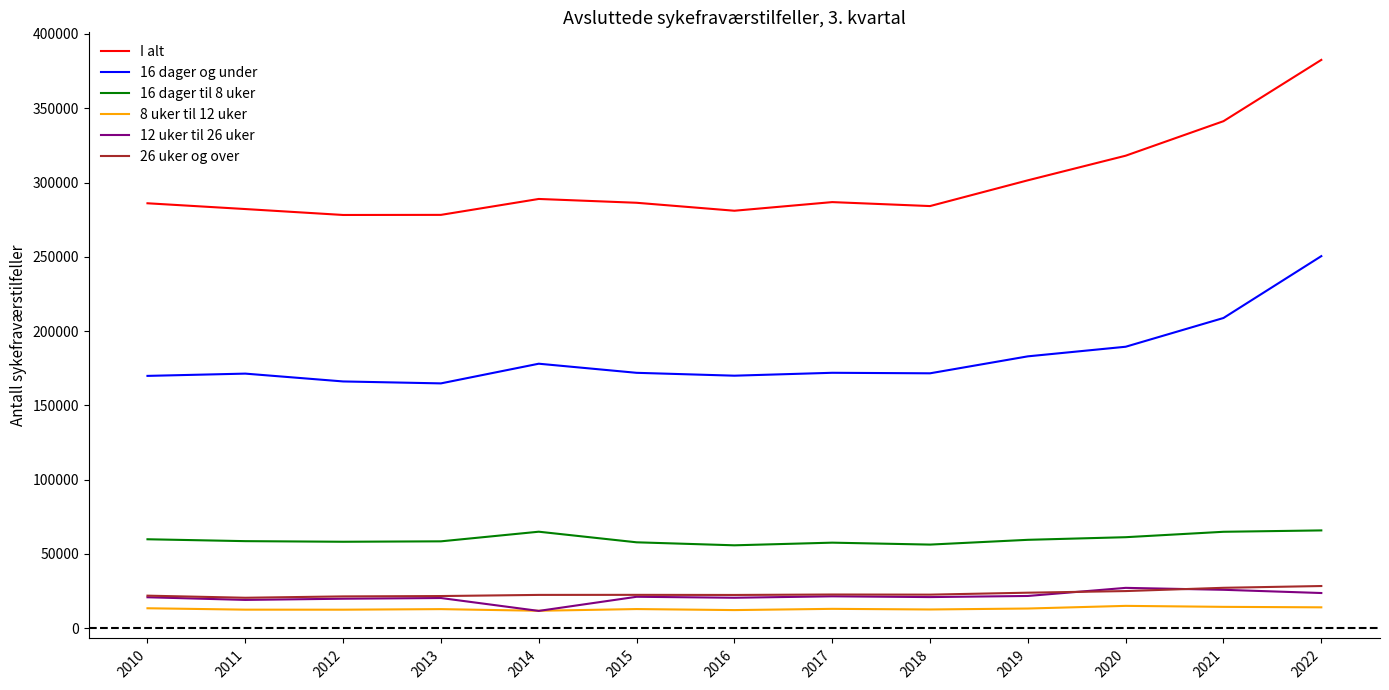

True or false: 16 dager og under and 8 uker til 12 uker intersect in this chart.

False